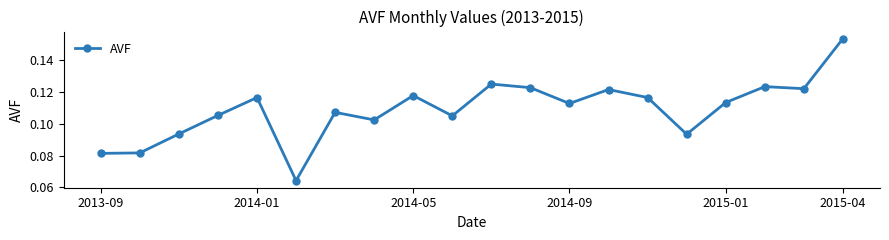

What is the sum of all values?

2.2